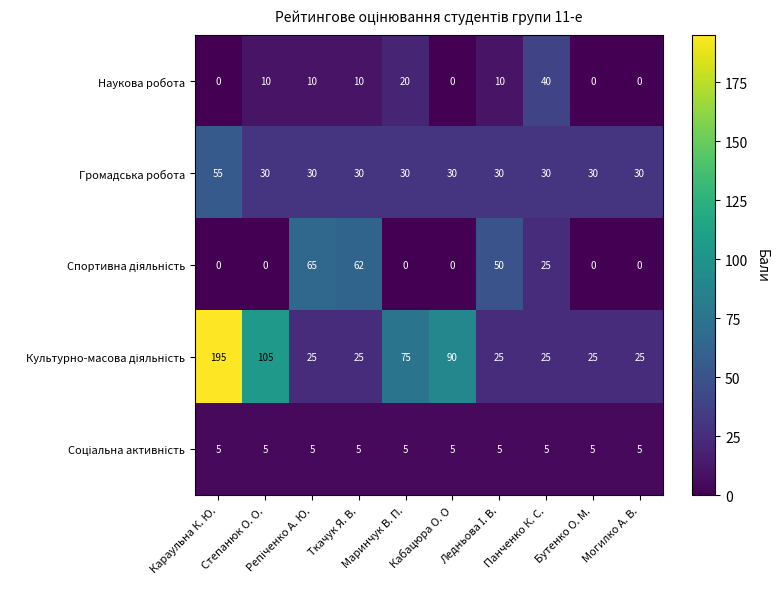

Count the number of categories in the chart.

10